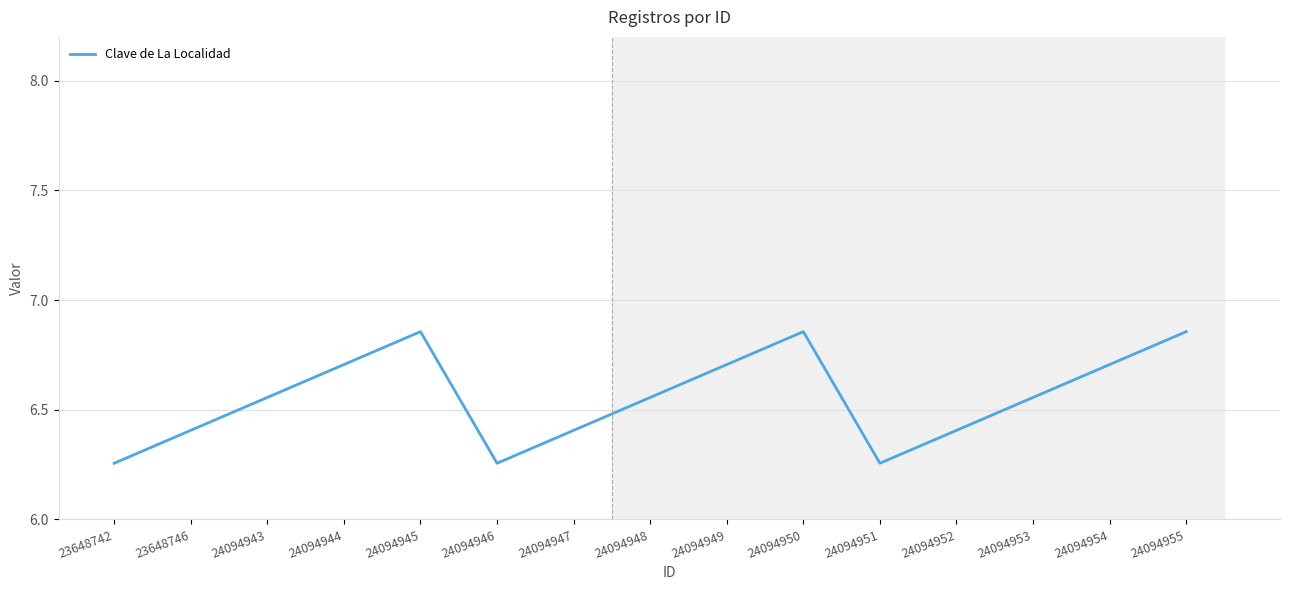

Is it true that the value at 24094950 is 9.1?

False